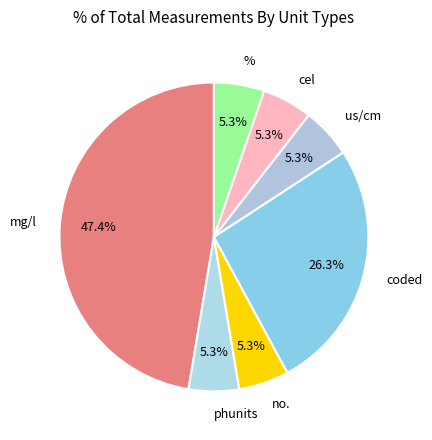

How many segments does this pie chart have?

7